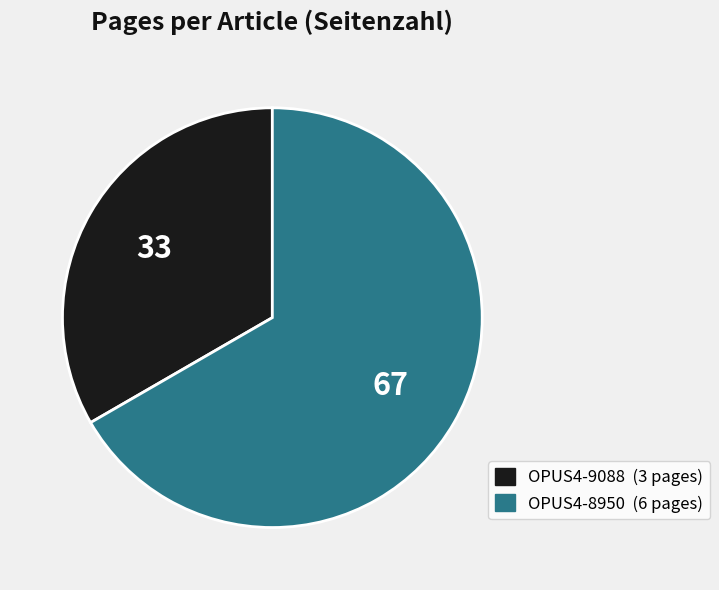

What is the majority slice?

OPUS4-8950